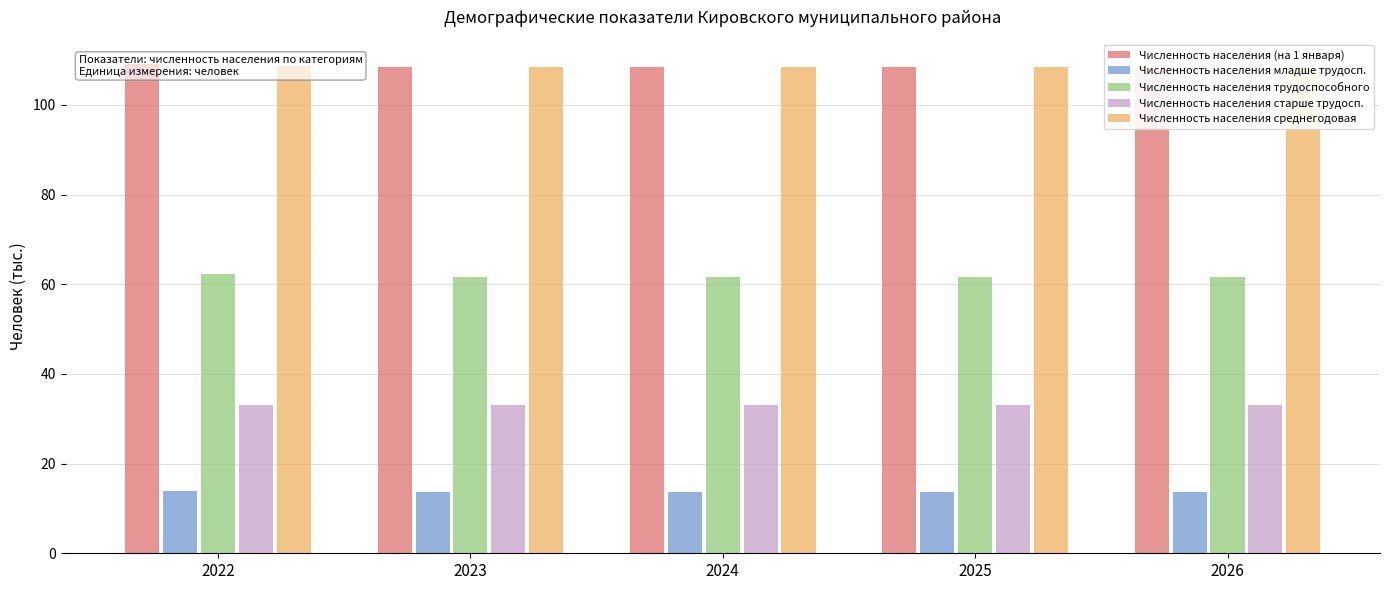

Are the bars horizontal?

No